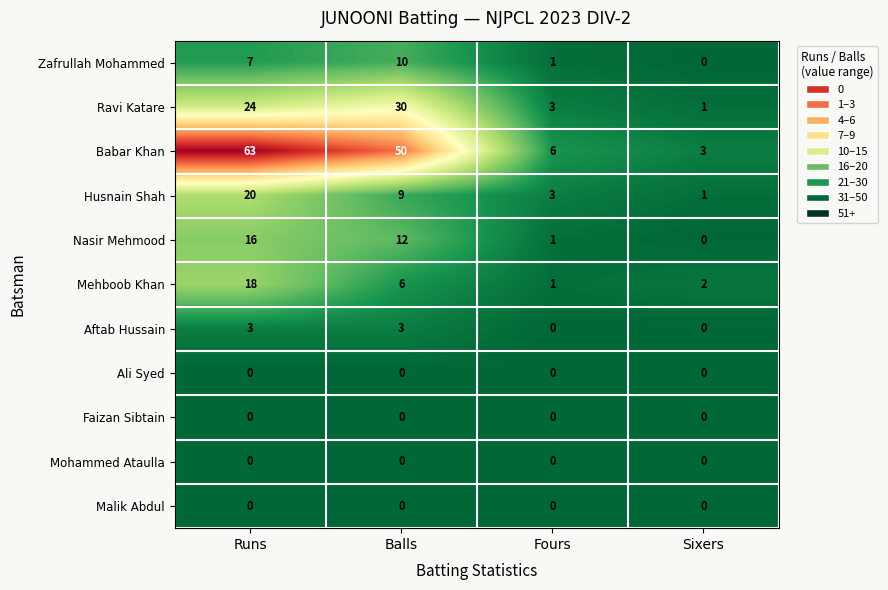

What is the difference between the highest and lowest values at Sixers?

3